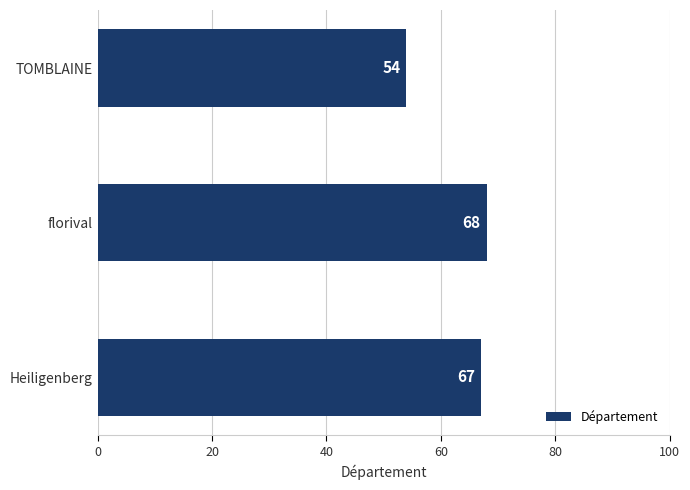

What is the sum of all values?

189